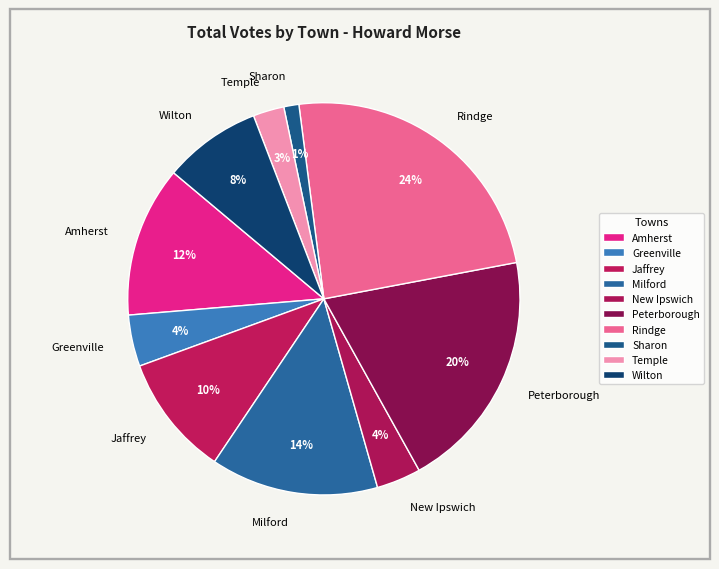

Count the number of slices in the pie.

10